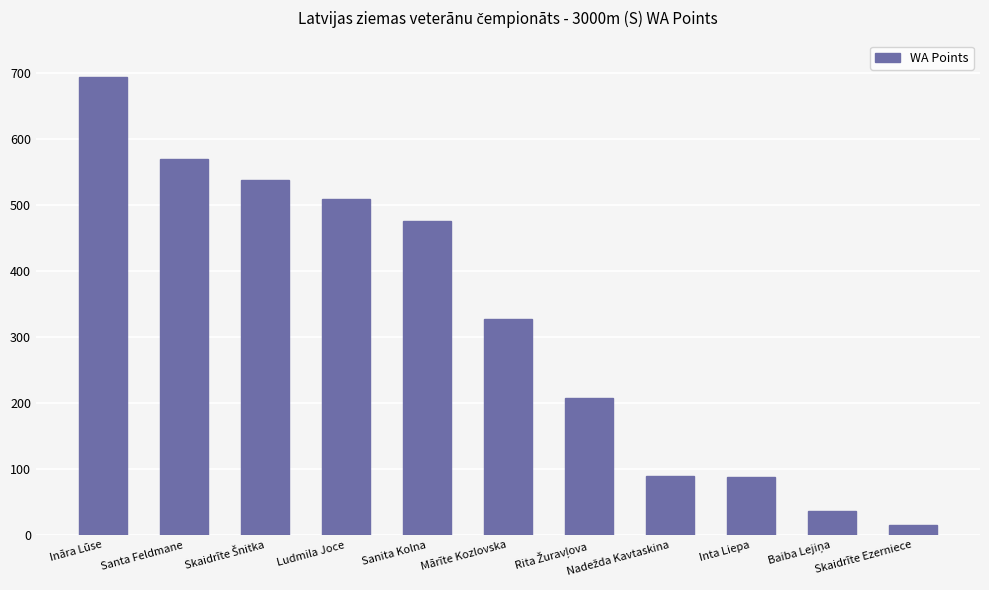

Approximately how many times larger is the value at Ināra Lūse compared to Sanita Kolna?

1.5